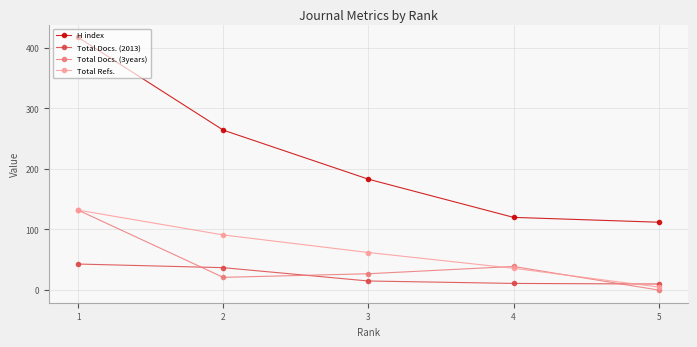

What is the sum of the Total Refs. values at 2 and 3?

153